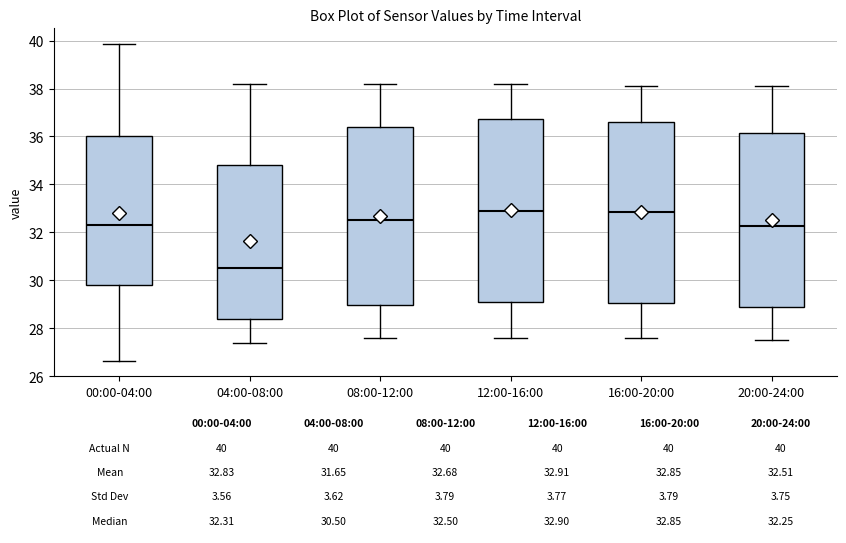

Which box's median line is the lowest?

04:00-08:00